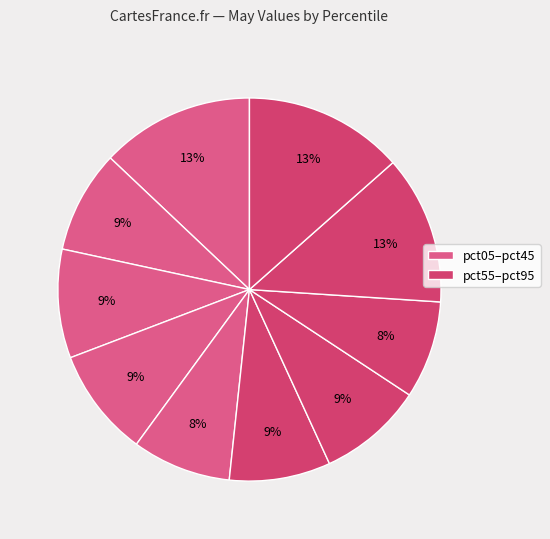

To the nearest percent, what is the average slice percentage?

10%